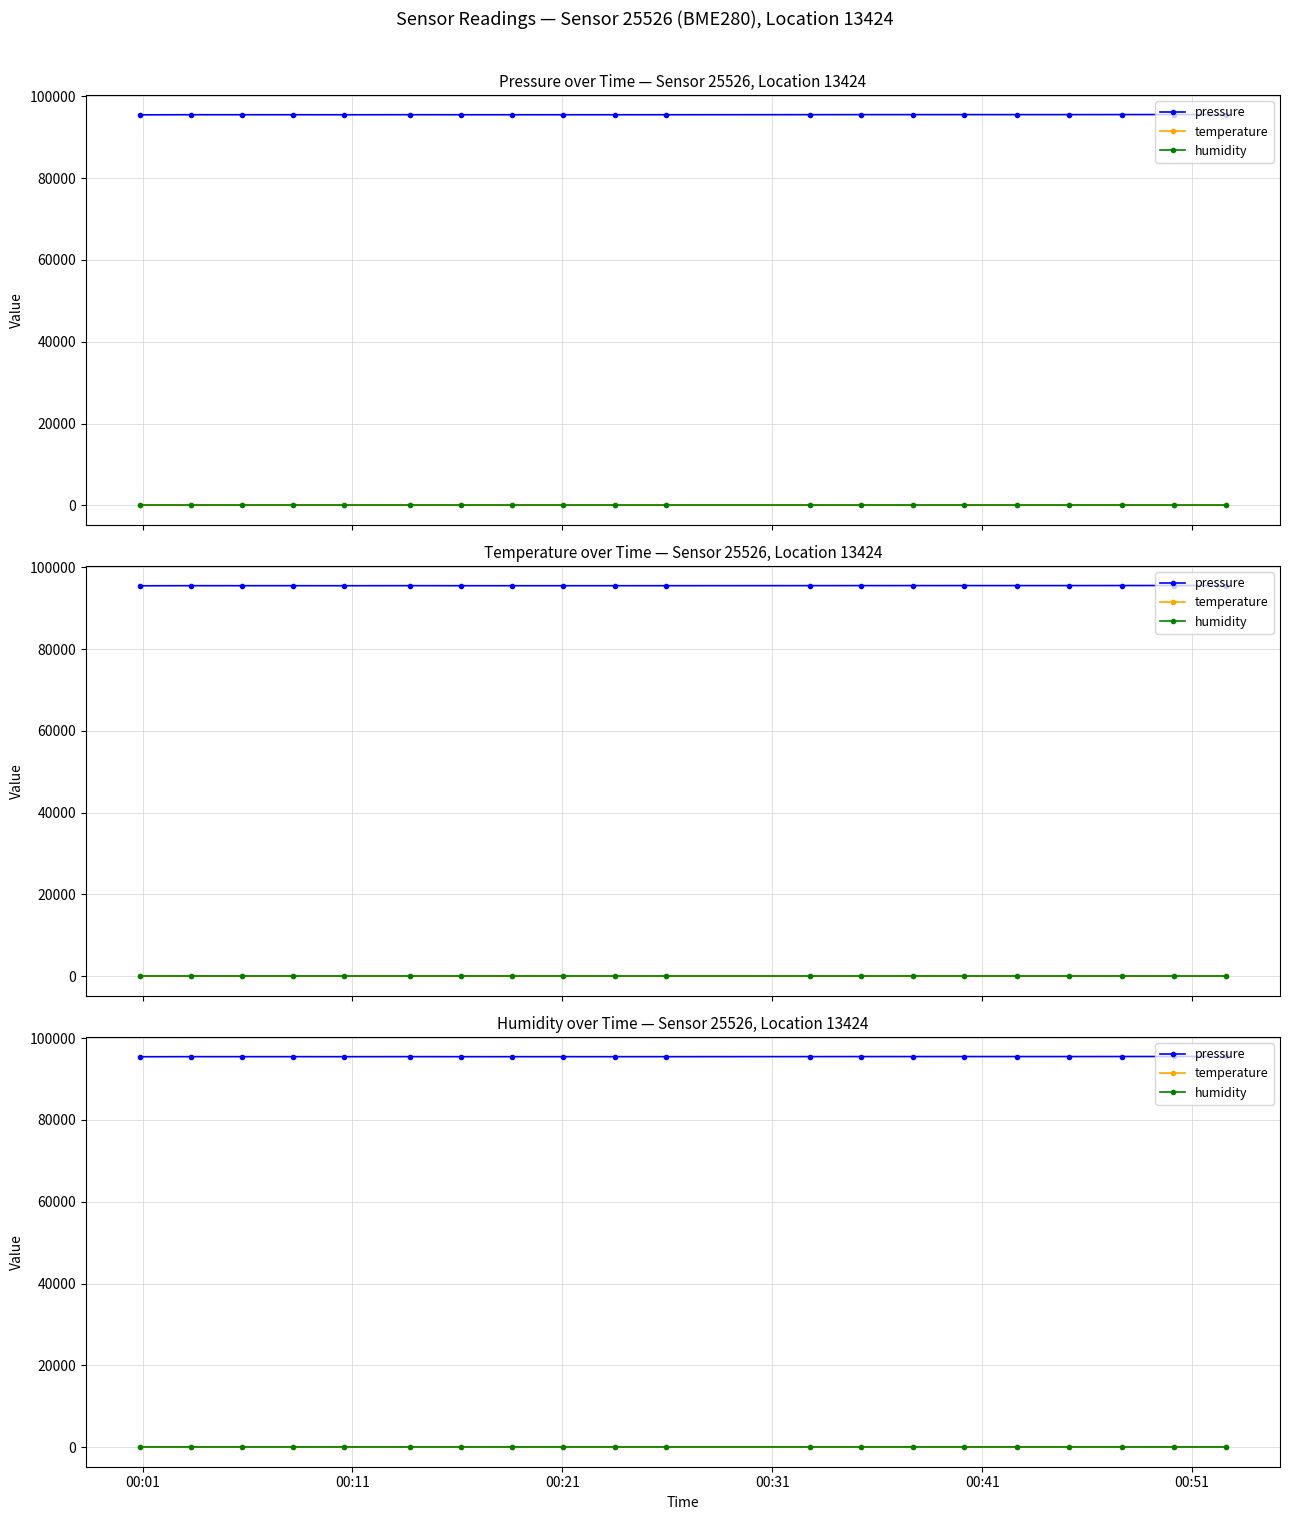

At how many categories does at least one series exceed 18953?

20